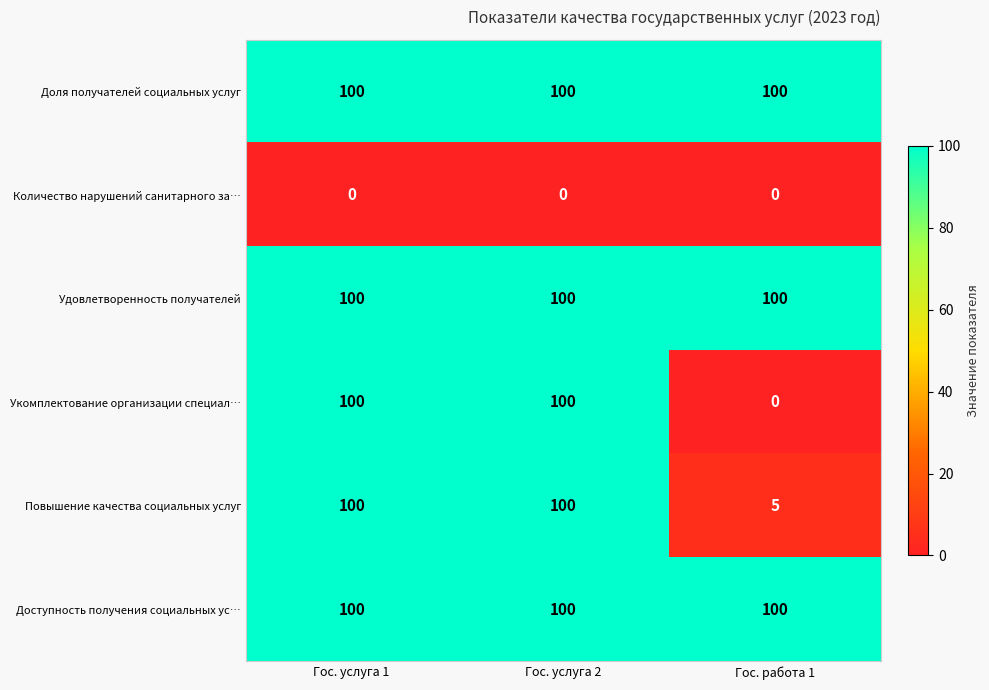

Reading left to right, extract all data points from this chart.

Доля получателей социальных услуг: 100	100	100
Количество нарушений санитарного за…: 0	0	0
Удовлетворенность получателей: 100	100	100
Укомплектование организации специал…: 100	100	0
Повышение качества социальных услуг: 100	100	5
Доступность получения социальных ус…: 100	100	100